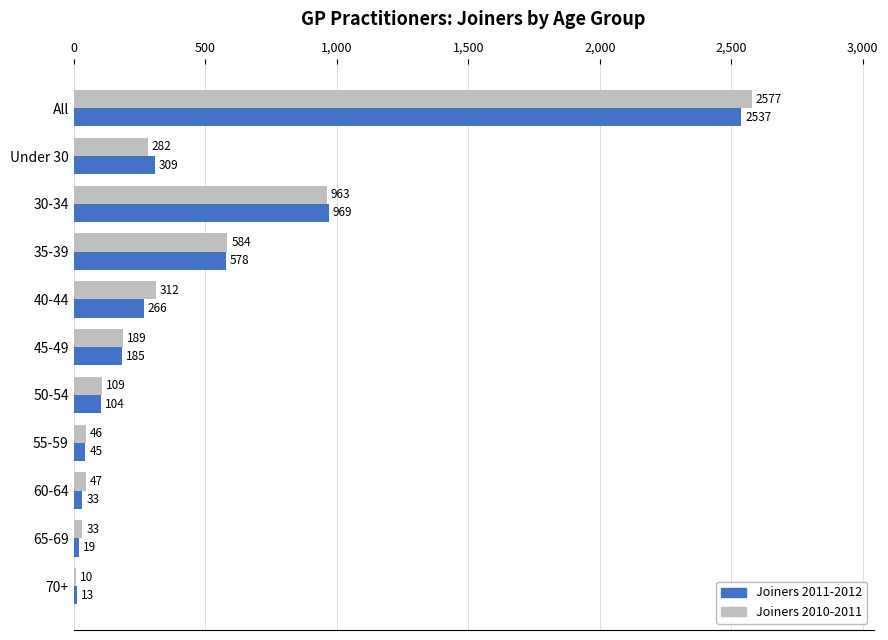

What is the highest value of the Joiners 2010-2011 series?

2577